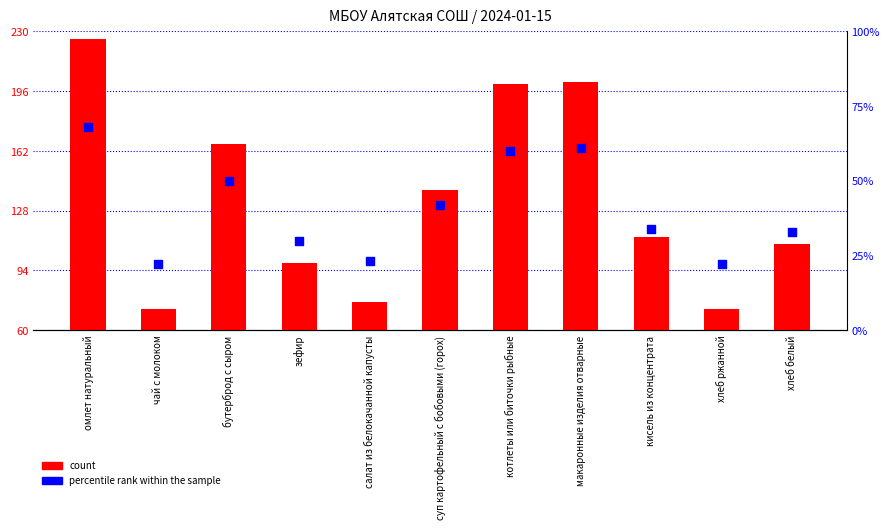

Which series has the largest Y range (max minus min)?

count